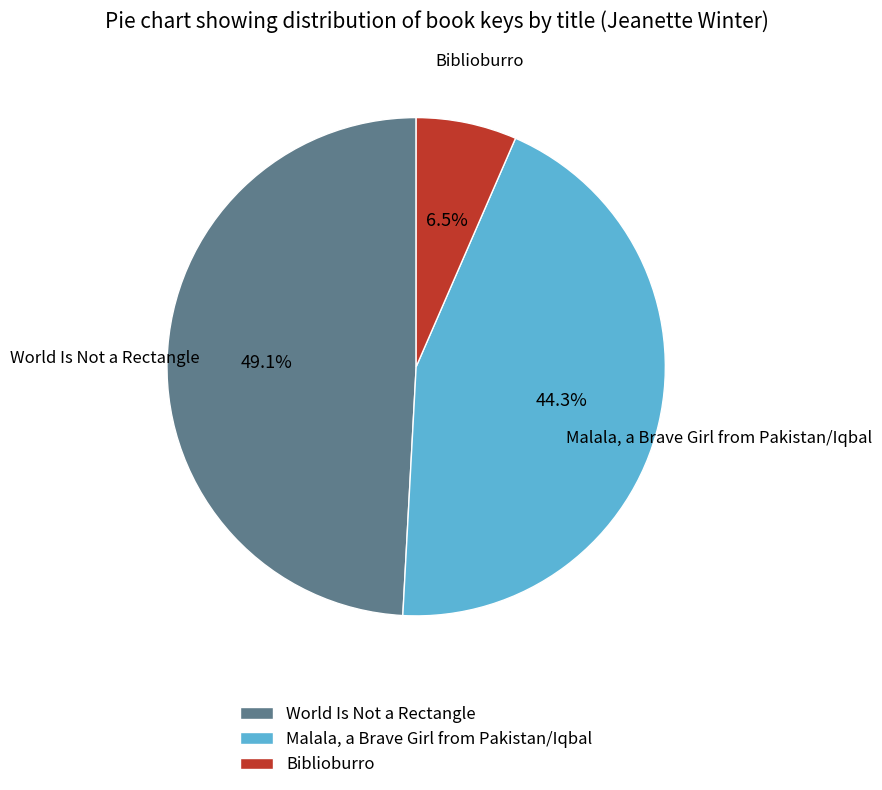

Which category has the biggest portion of the pie?

World Is Not a Rectangle